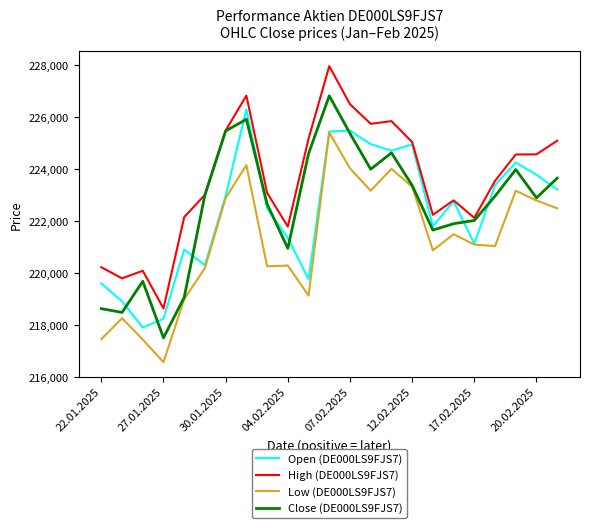

Which series has the largest total across all categories?

High (DE000LS9FJS7)